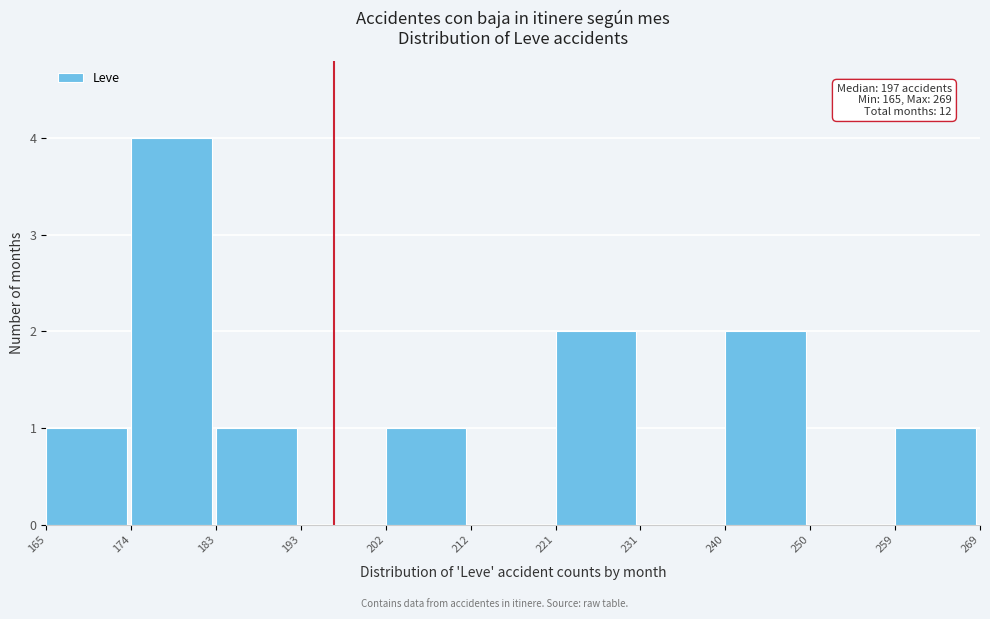

Which range on the x-axis has the tallest bar?

174 to 183